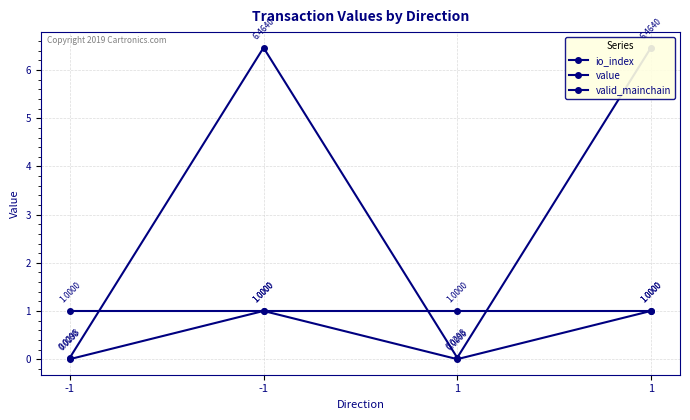

How many series are shown in this chart?

3